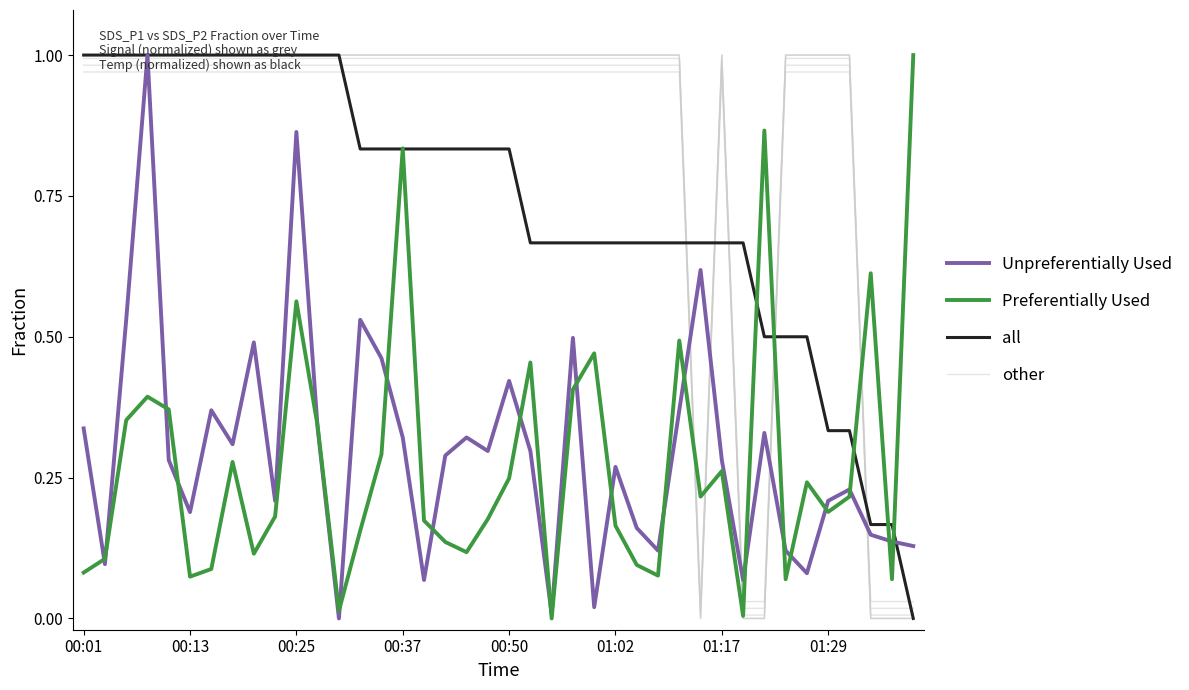

Rank the series by their maximum value, from lowest to highest.

other, all, Unpreferentially Used, Preferentially Used